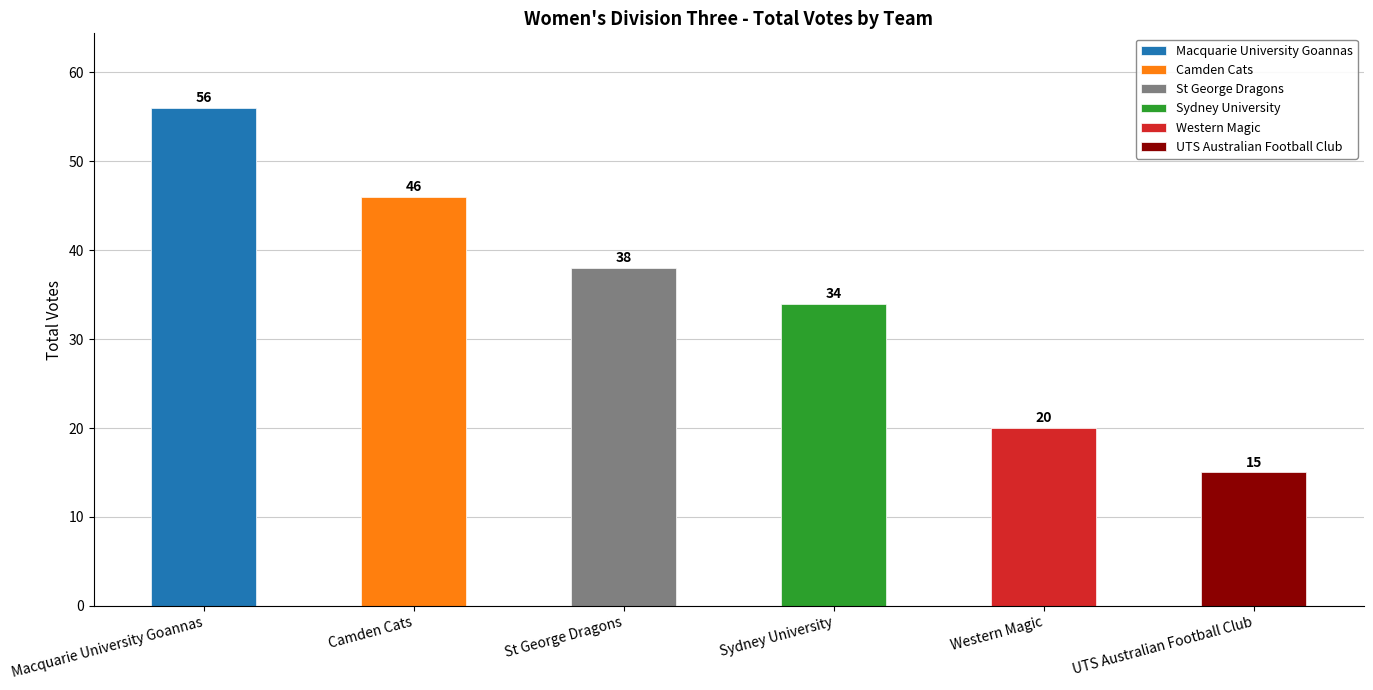

What is the value of the 6th bar from the left?

15